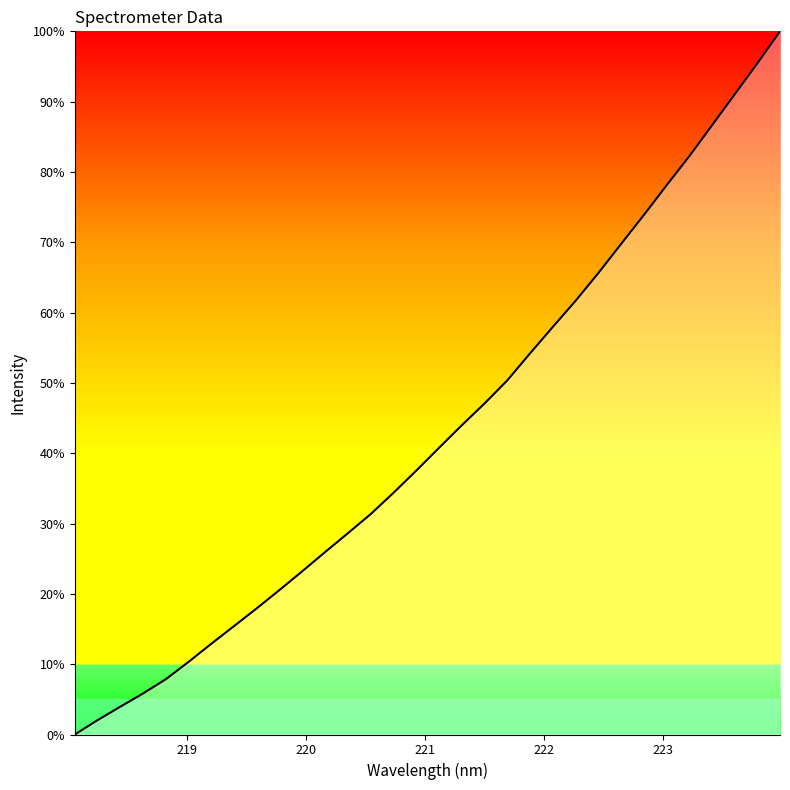

What is the maximum value shown in the chart?

100.0